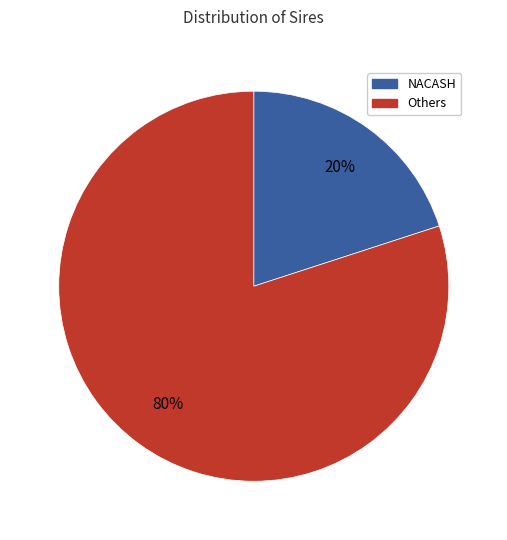

To the nearest percent, what is the difference between the largest and smallest slice percentages?

60%